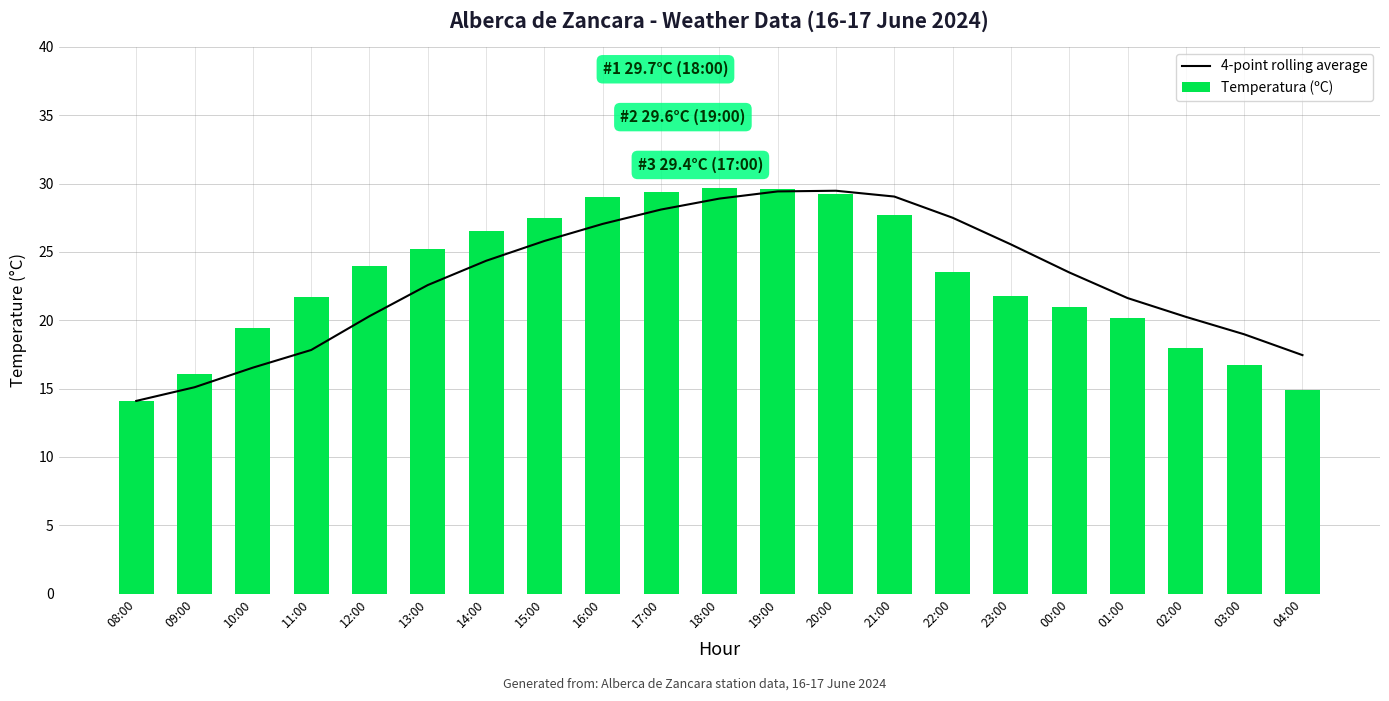

What is the sum of the 4-point rolling average values at 21:00 and 04:00?

46.5